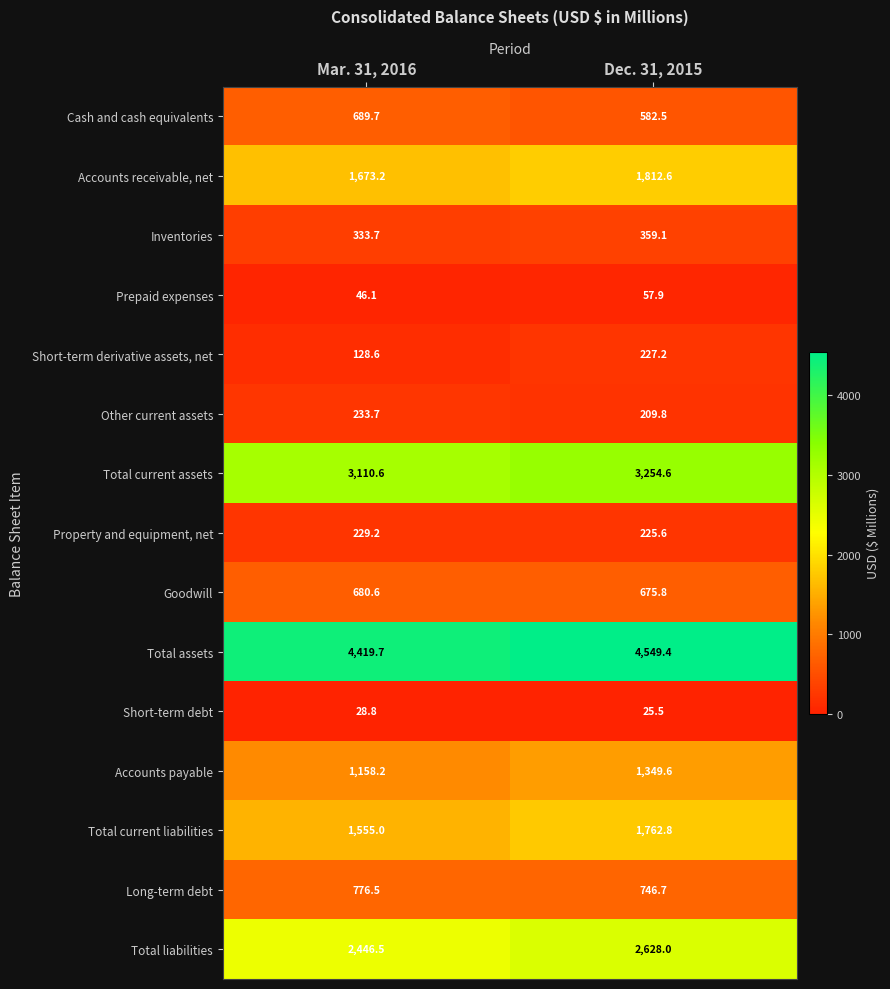

The value of Total current liabilities at Mar. 31, 2016 is 1555.0. True or false?

True